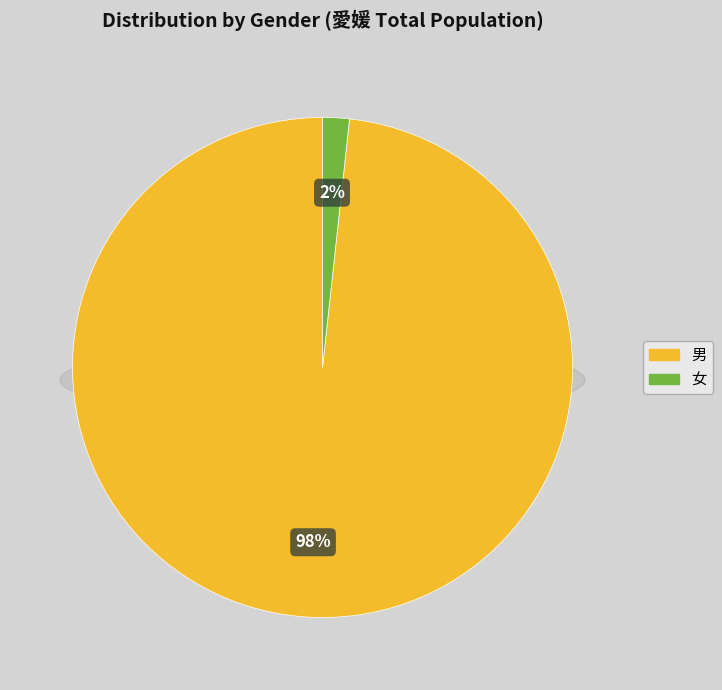

Which category has the smallest portion of the pie?

女